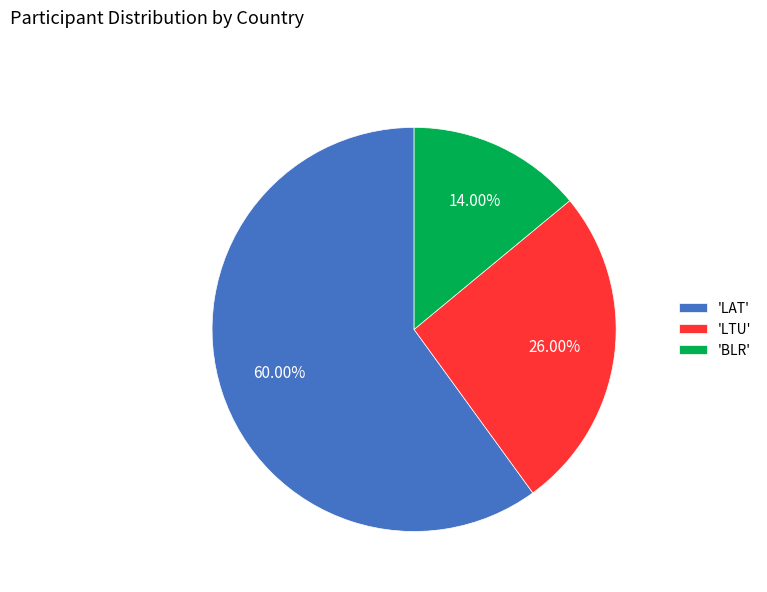

Which has a higher value, 'BLR' or 'LAT'?

'LAT'